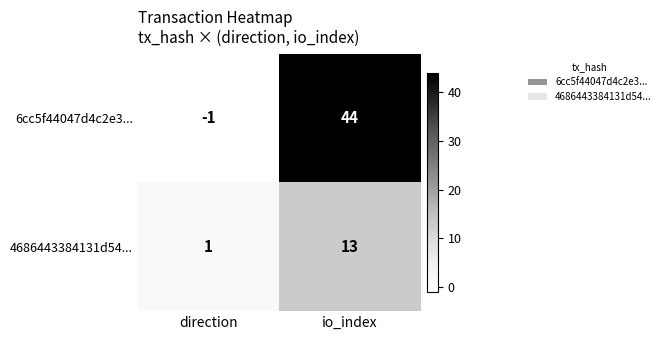

How many values in 6cc5f44047d4c2e3... are above zero?

1